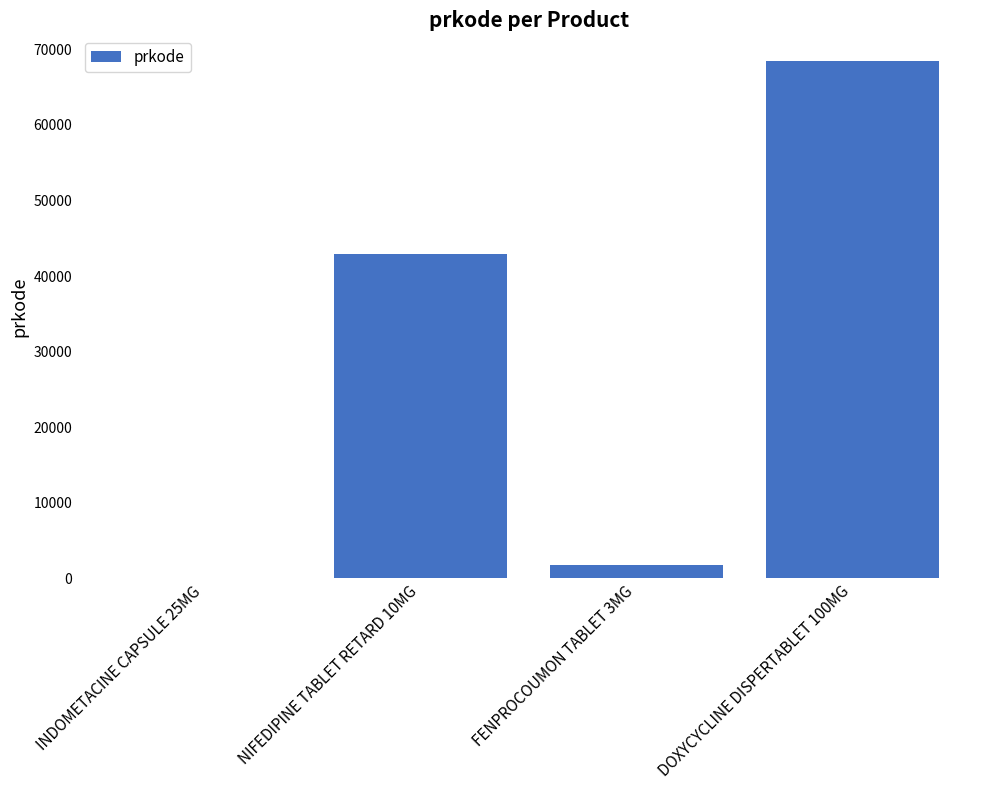

What is the change in value from NIFEDIPINE TABLET RETARD 10MG to FENPROCOUMON TABLET 3MG?

-41114